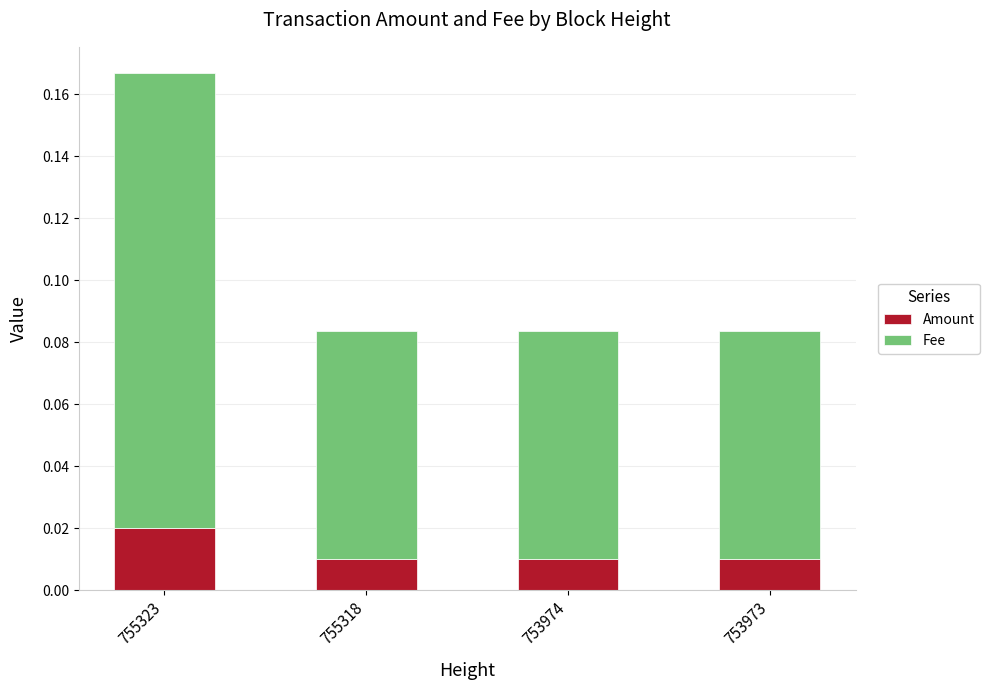

Count the Amount values in the range 0 to 1.

4